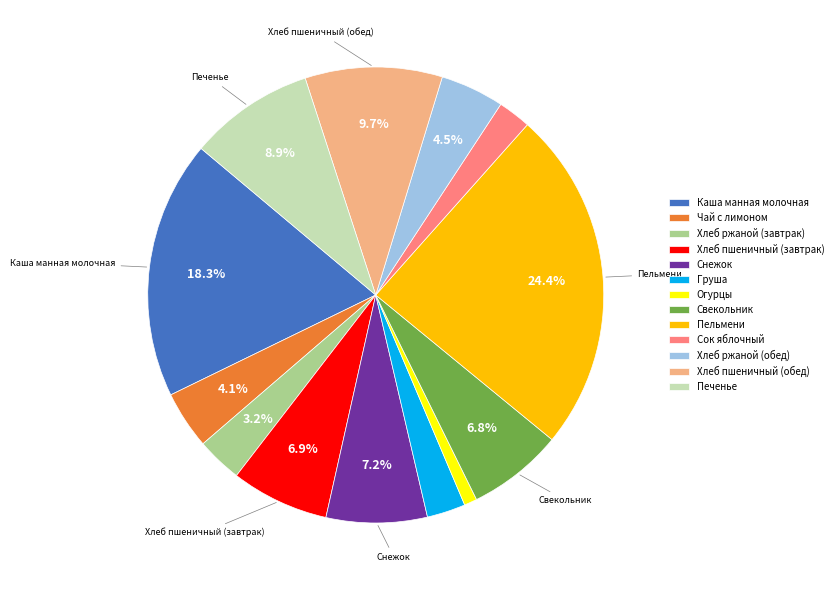

To the nearest percent, what is the difference between the Каша манная молочная and Хлеб пшеничный (обед) slice percentages?

9%